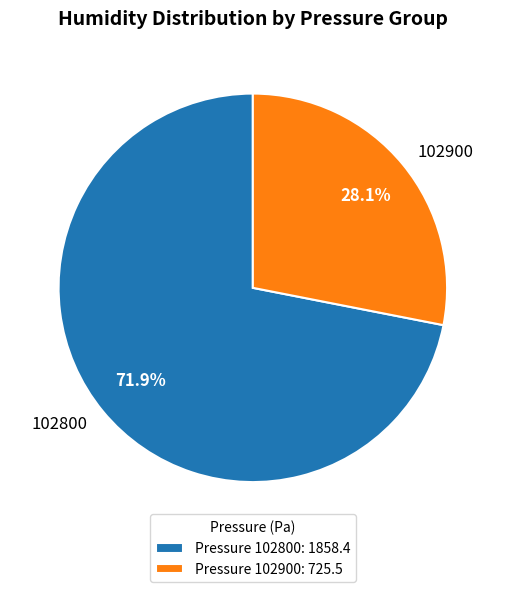

Which category has the smallest portion of the pie?

102900